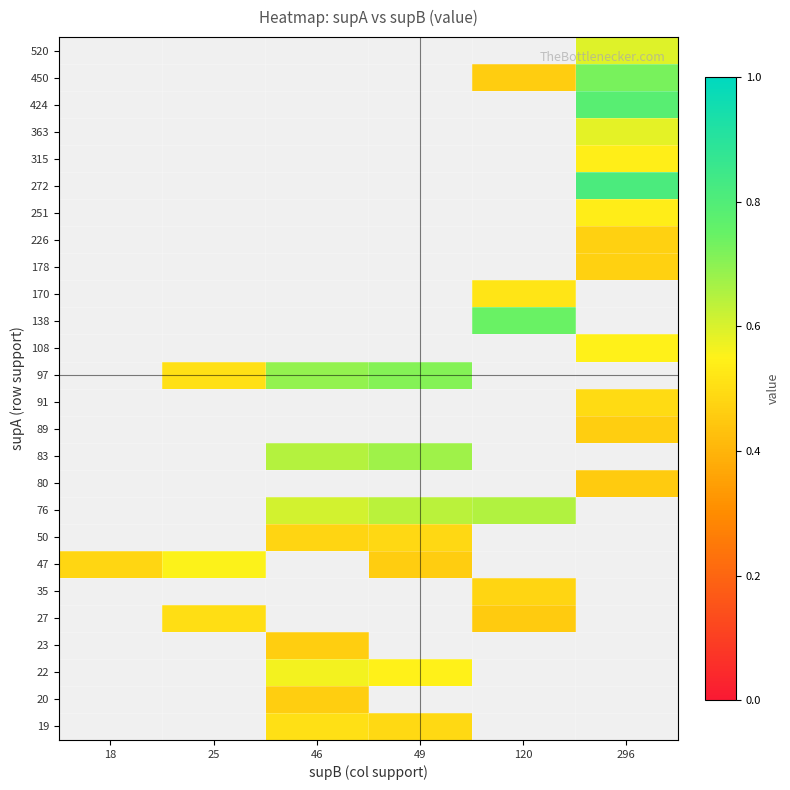

What is the smallest value displayed?

0.5